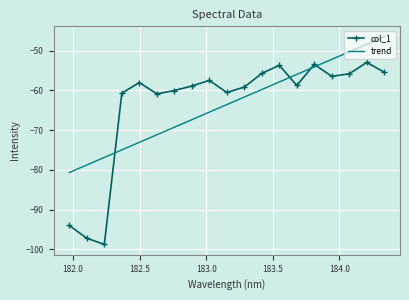

List the series in order of their peak value, highest first.

trend, col_1